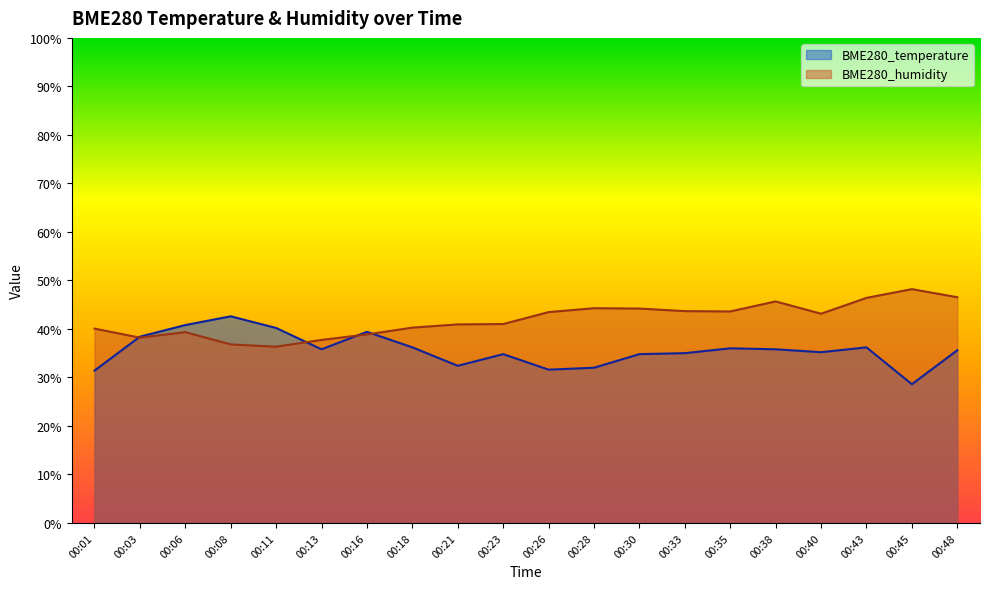

How many interior local valleys does the BME280_humidity series have?

4